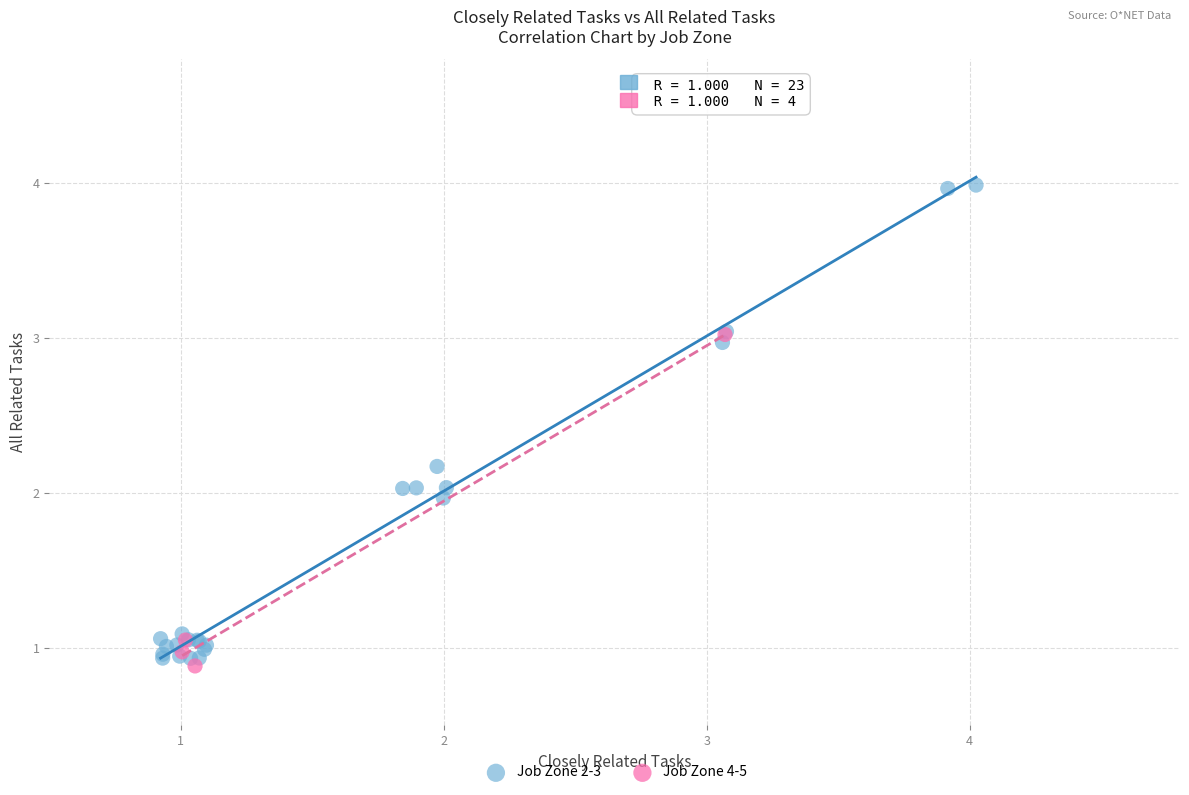

Which series reaches the minimum Y coordinate?

Job Zone 4-5